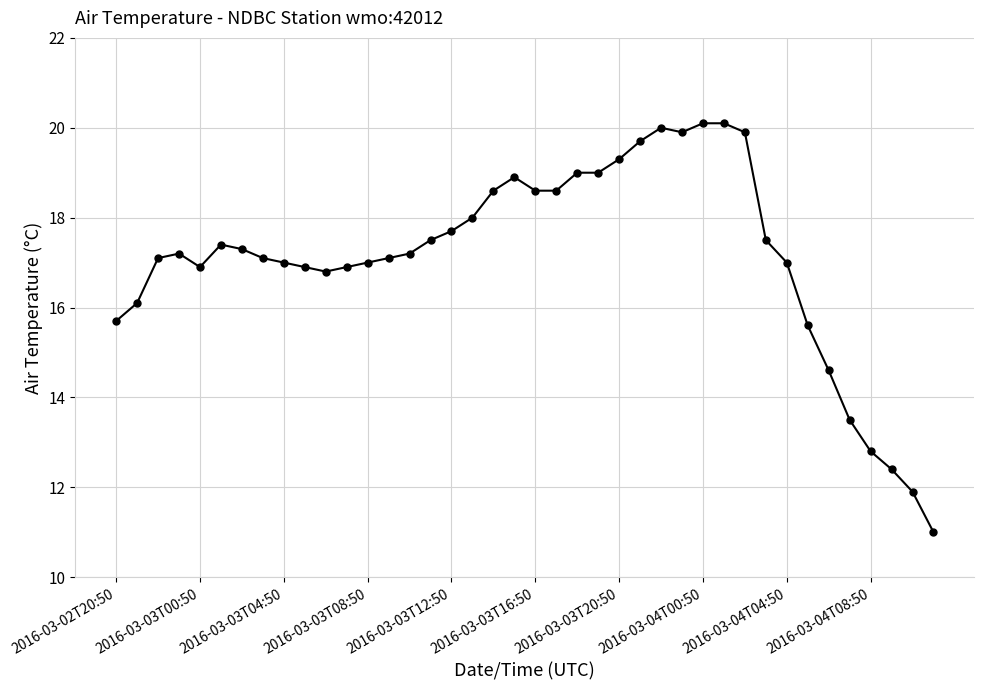

What is the sum of all values?

684.9